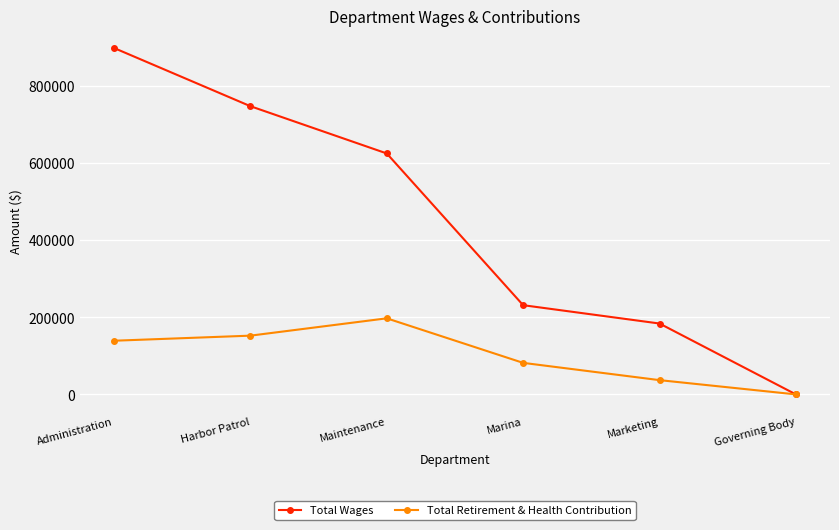

Is this an area chart (filled region under the line)?

No